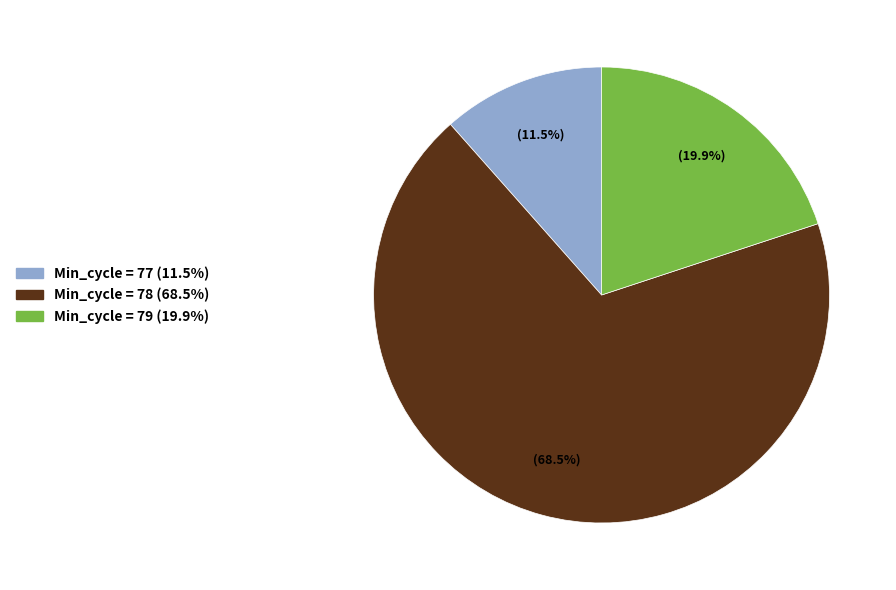

Is there any slice that represents more than half of the pie?

Yes